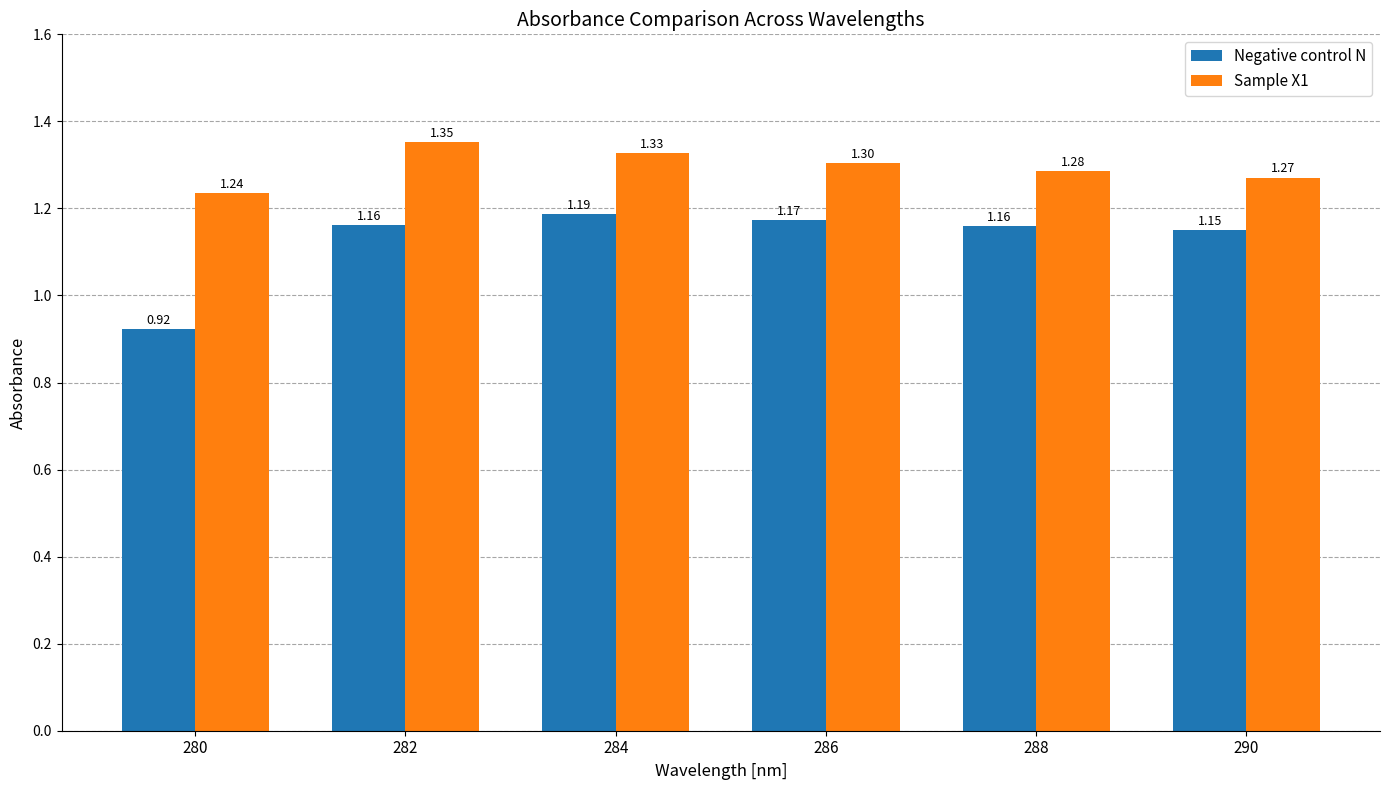

What are all the series names shown in the legend?

Negative control N, Sample X1